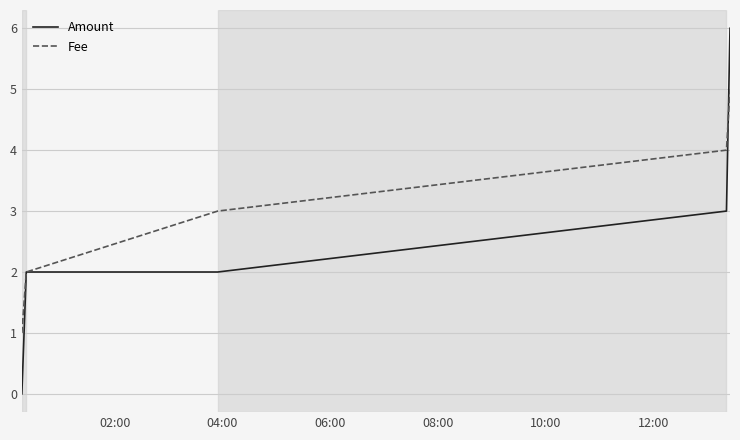

How many lines are shown in the chart?

2